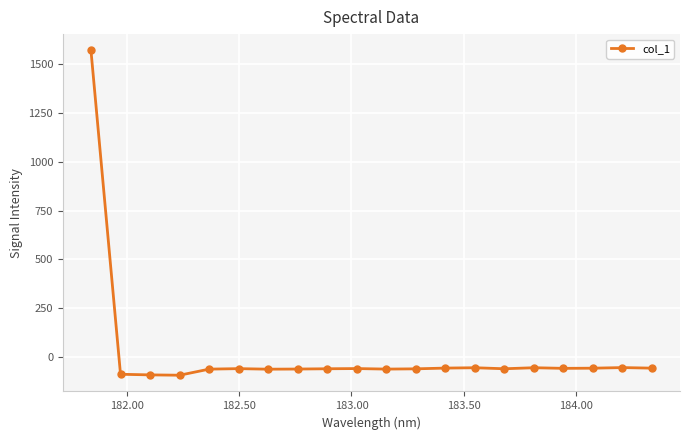

What is the maximum value shown in the chart?

1571.4